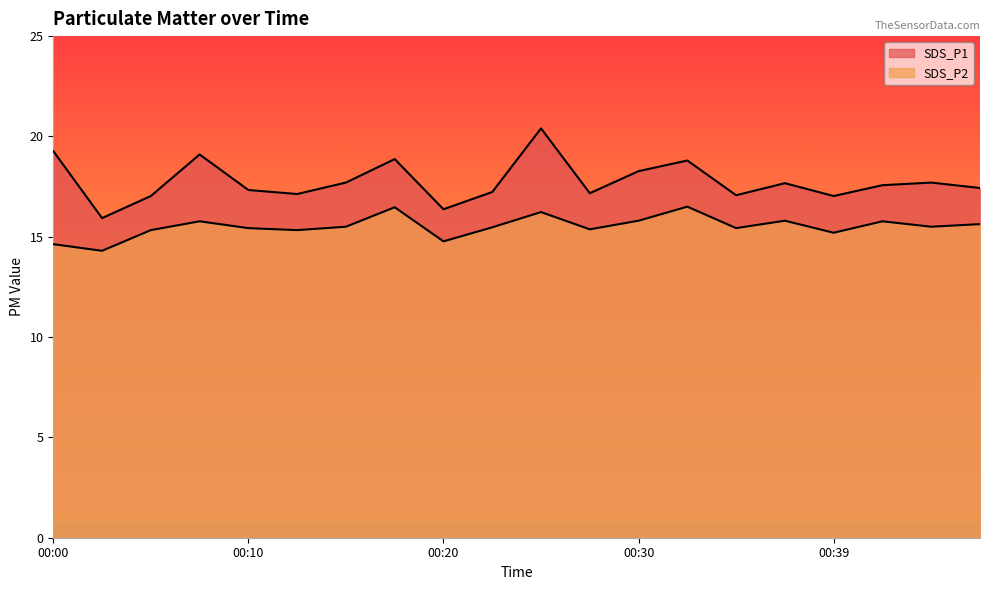

Does the chart display data point markers on the line(s)?

No